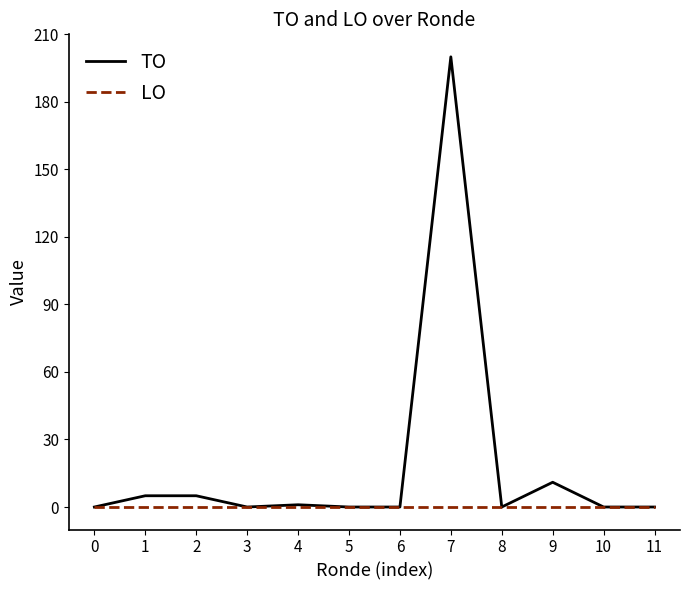

Reading left to right, list all the values displayed in this chart.

TO: 0	5	5	0	1	0	0	200	0	11	0	0
LO: 0	0	0	0	0	0	0	0	0	0	0	0